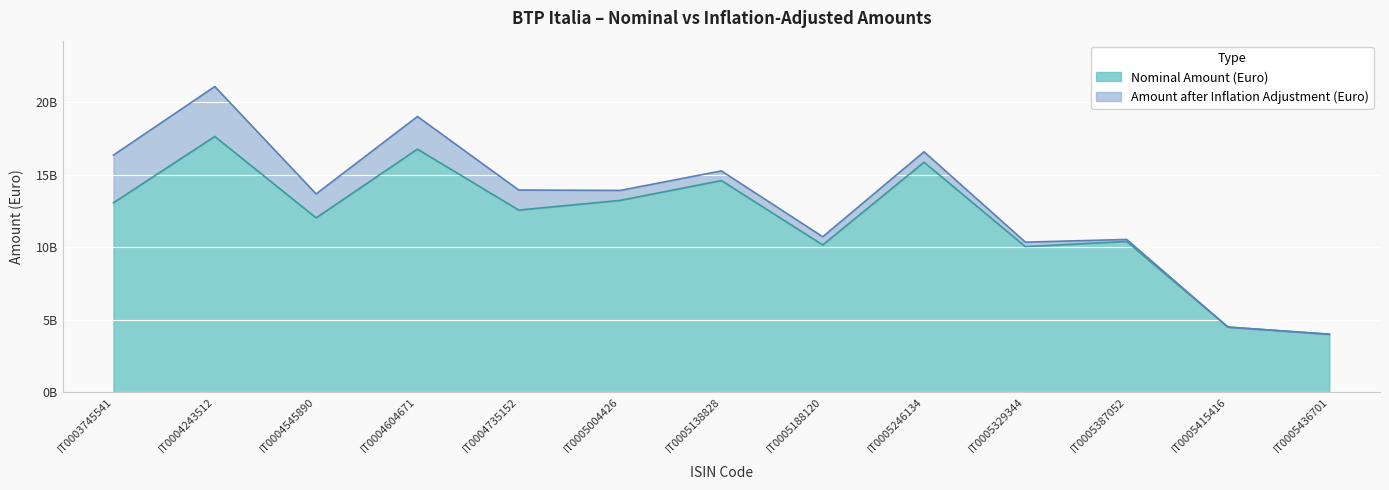

At which category does Nominal Amount (Euro) reach its first local peak?

IT0004243512